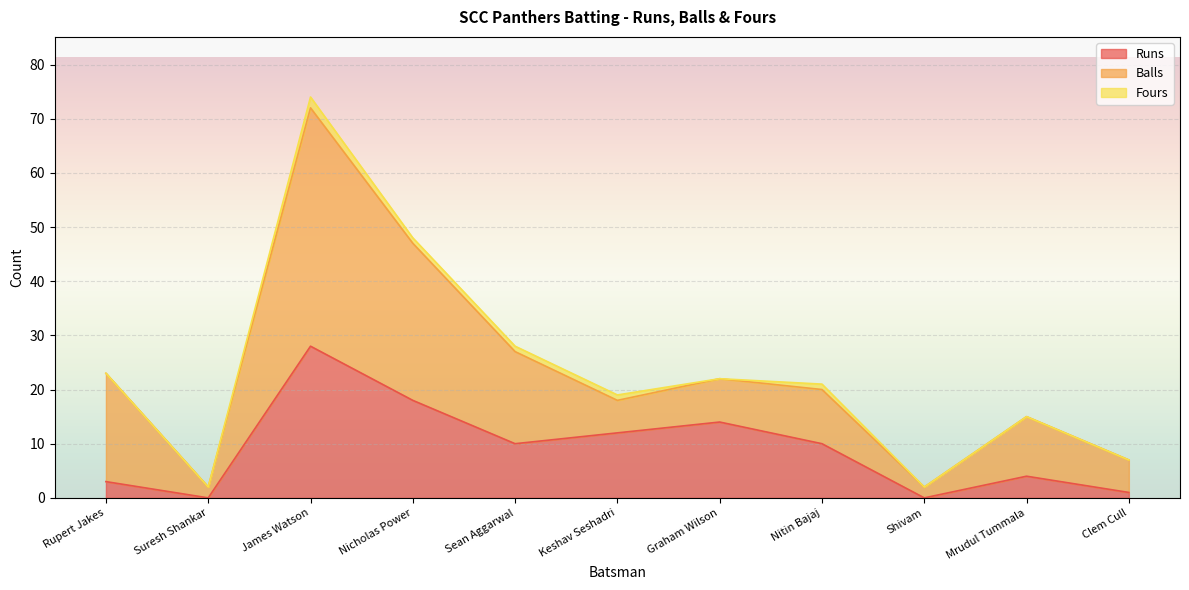

The Balls series shows 2 at Clem Cull. True or false?

False